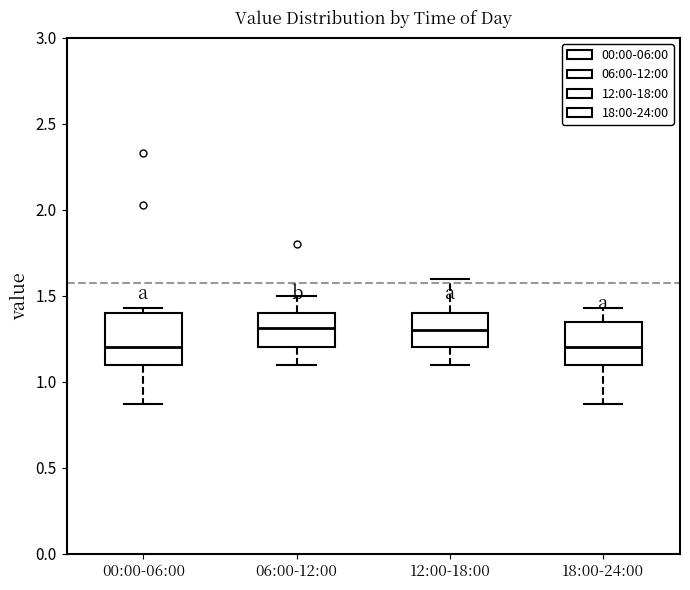

Which box is the tallest, from its lower edge to its upper edge?

00:00-06:00